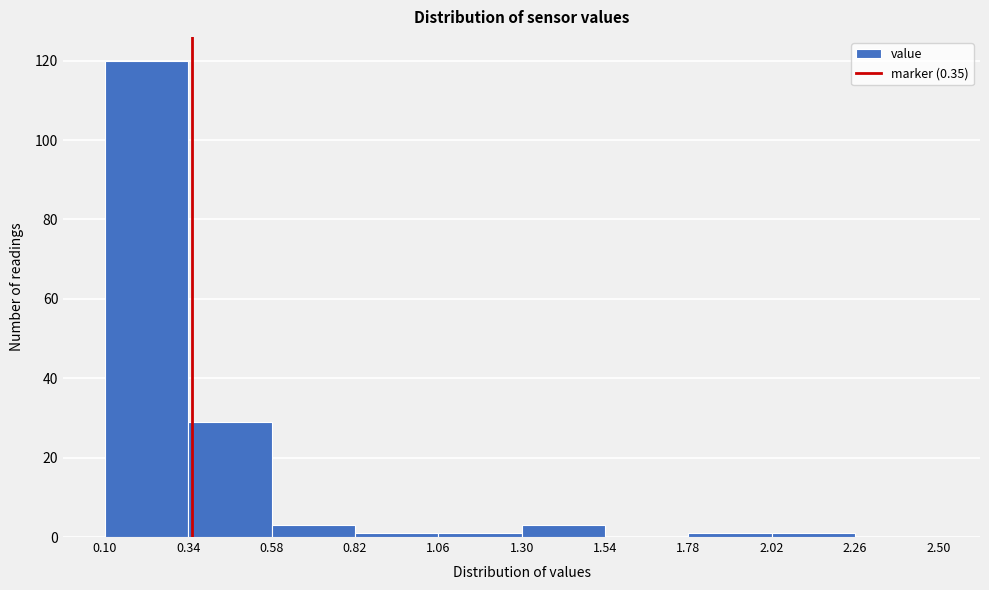

What is the height of the bar covering 0.58 to 0.82 on the x-axis? The values are not printed on the chart, so give them approximately, as read against the axis.

4